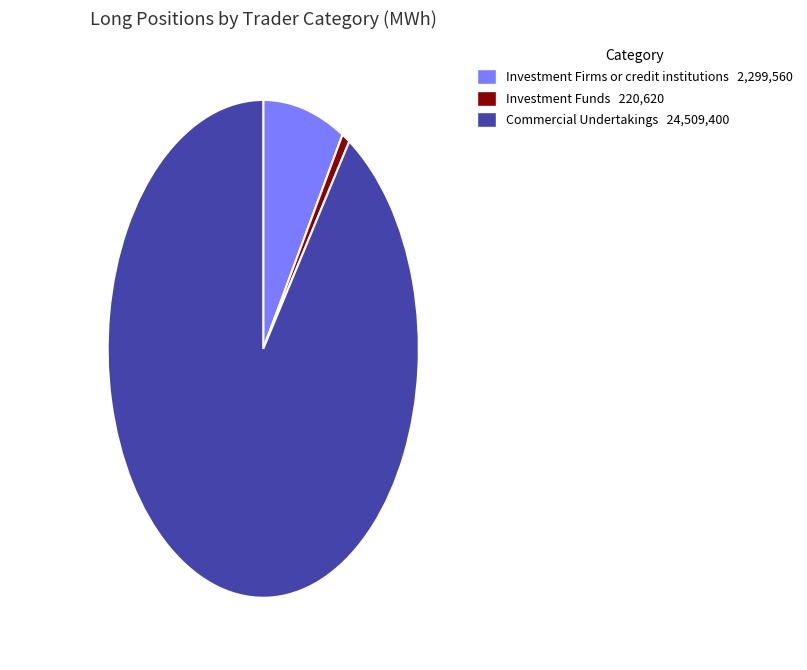

How many slices are in this pie chart?

3